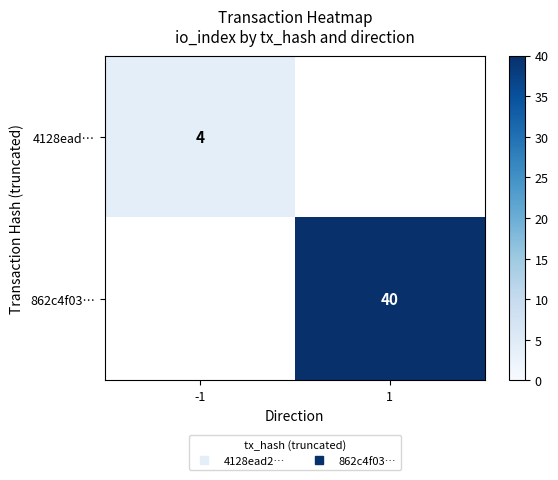

What is the maximum value for 4128ead…?

4.0